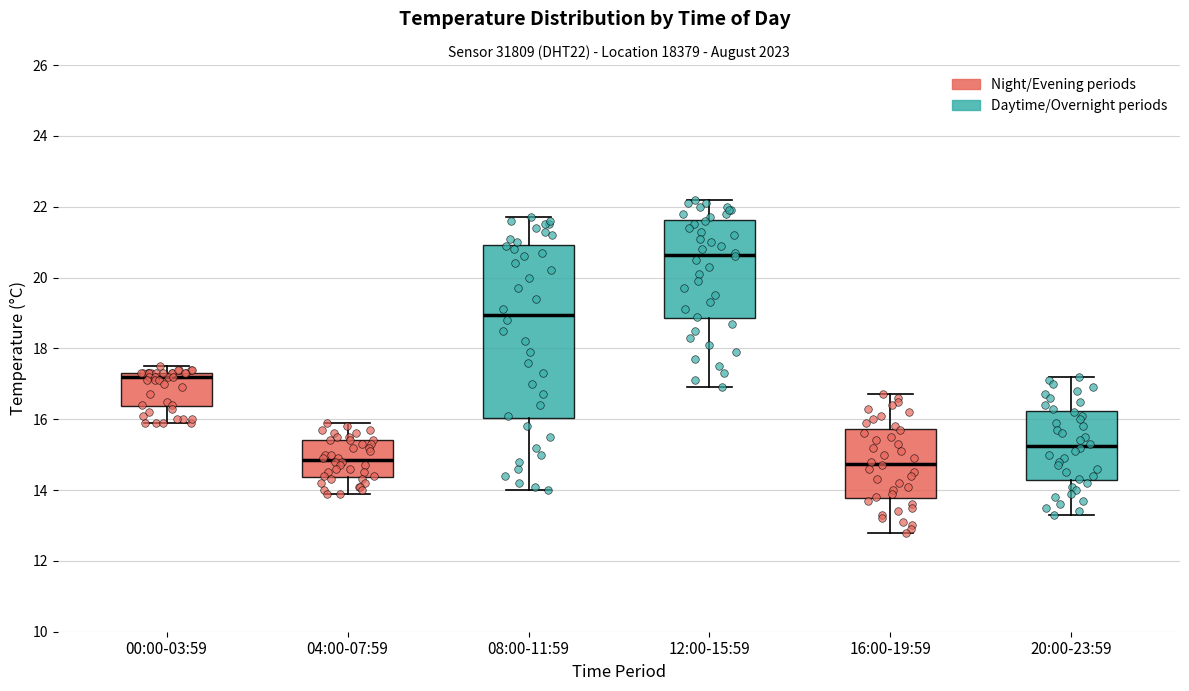

Reading left to right, read every box against the y-axis: the position of its median line, the range the box covers, and the ends of its whiskers. The values are not printed on the chart, so give them approximately, as read against the axis.

00:00-03:59: median 17.2, box 16.4 to 17.4, whiskers 16.0 to 17.6
04:00-07:59: median 14.8, box 14.4 to 15.4, whiskers 14.0 to 16.0
08:00-11:59: median 19.0, box 16.0 to 21.0, whiskers 14.0 to 21.8
12:00-15:59: median 20.6, box 18.8 to 21.6, whiskers 17.0 to 22.2
16:00-19:59: median 14.8, box 13.8 to 15.8, whiskers 12.8 to 16.8
20:00-23:59: median 15.2, box 14.2 to 16.2, whiskers 13.4 to 17.2